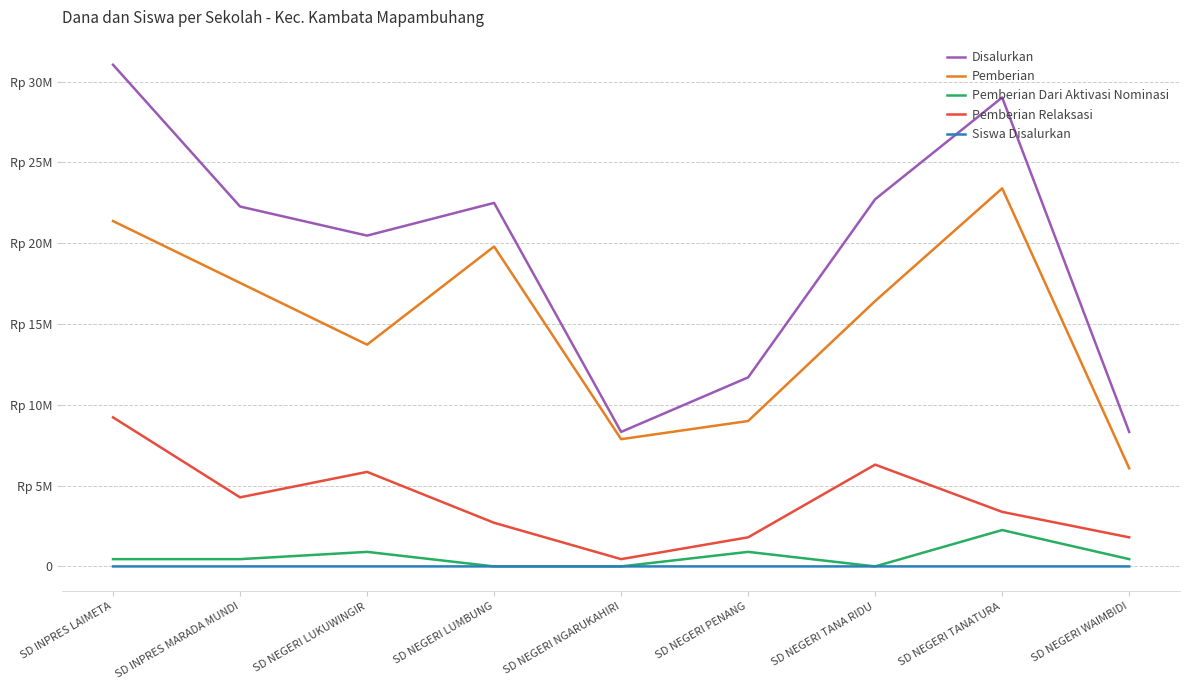

What is the highest value of the Siswa Disalurkan series?

78